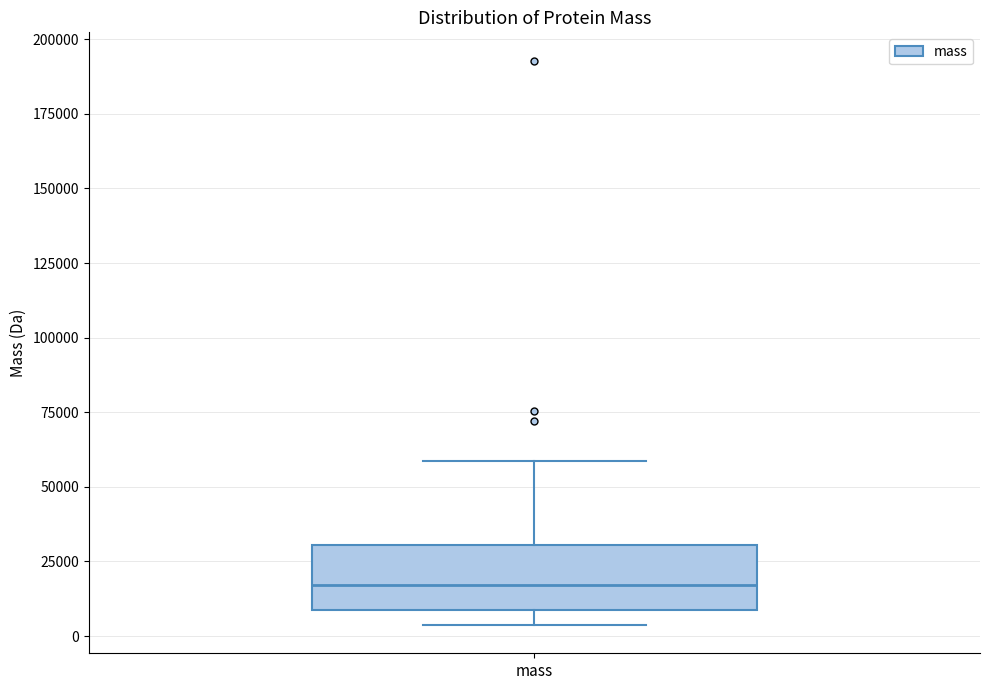

Transcribe this box plot: give where the median line is, the range the box spans, and where the two whiskers end, as read against the y-axis. The values are not printed on the chart, so give them approximately, as read against the axis.

median 15000, box 10000 to 30000, whiskers 5000 to 60000